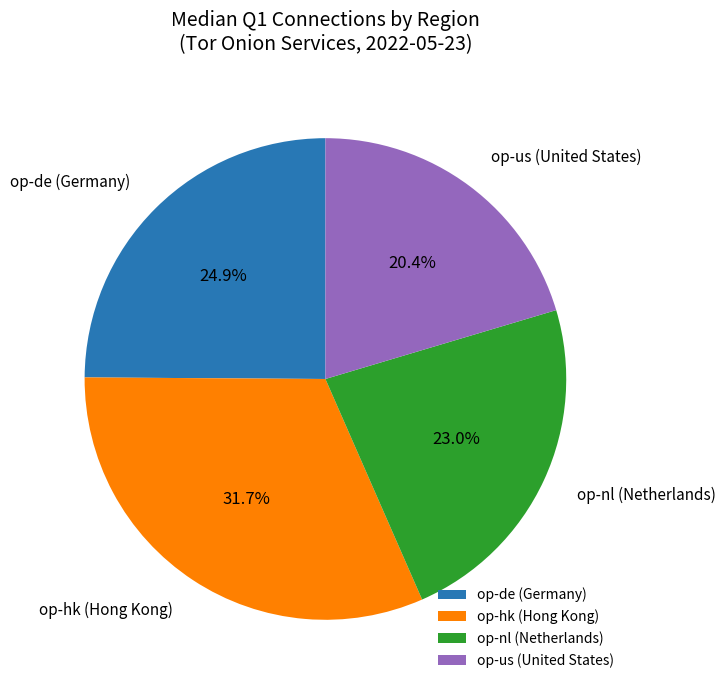

Which slice is the smallest?

op-us (United States)